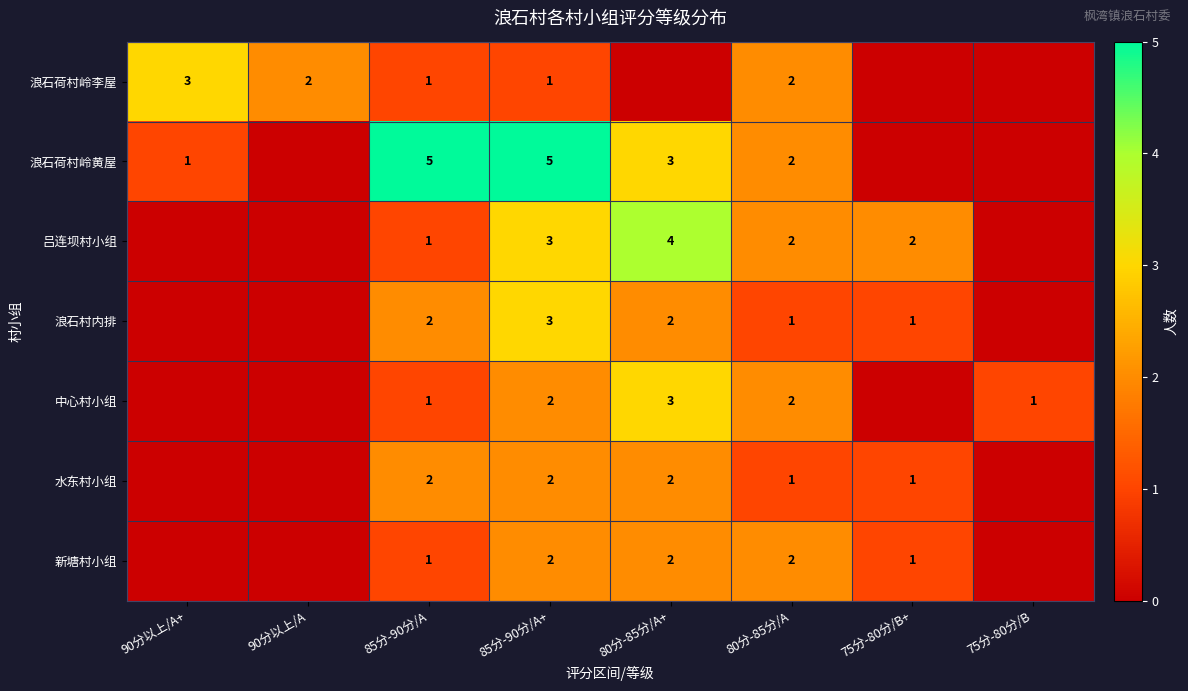

The value of 吕连坝村小组 at 80分-85分/A+ is 4. True or false?

True